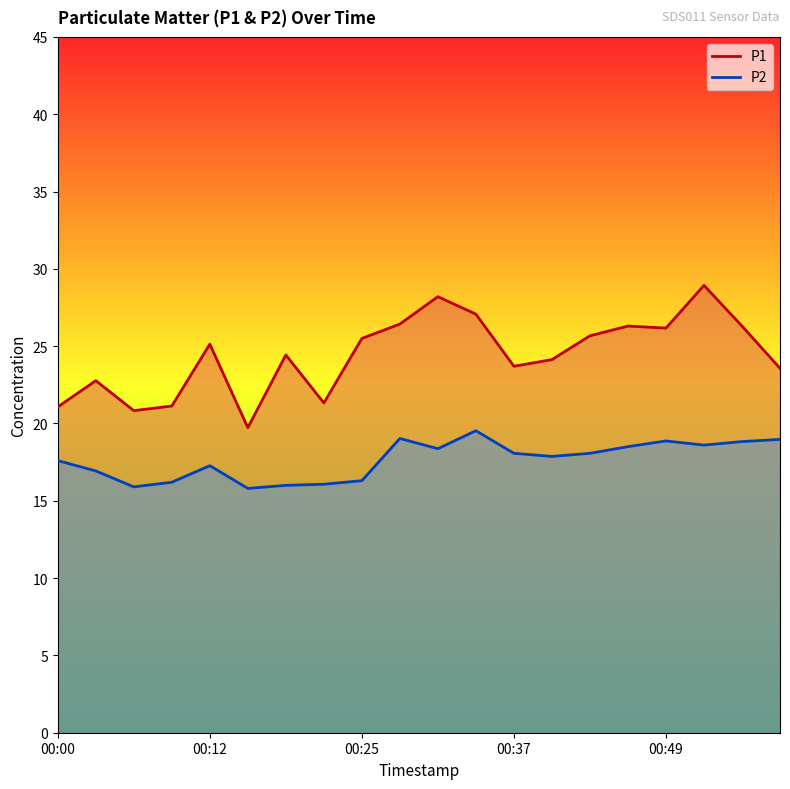

How many values in the P2 series exceed 18?

10